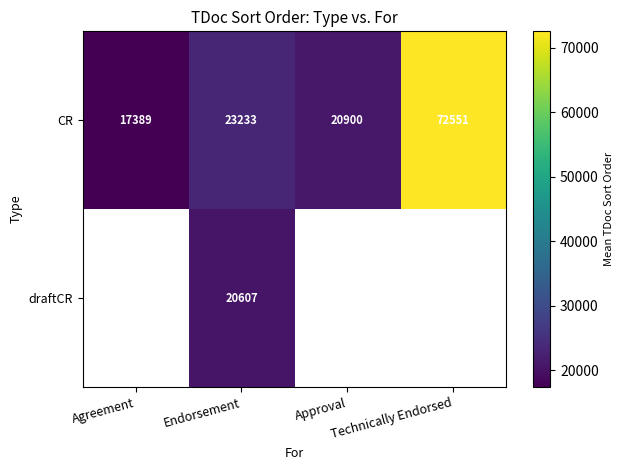

What is the sum of all CR values?

134073.0